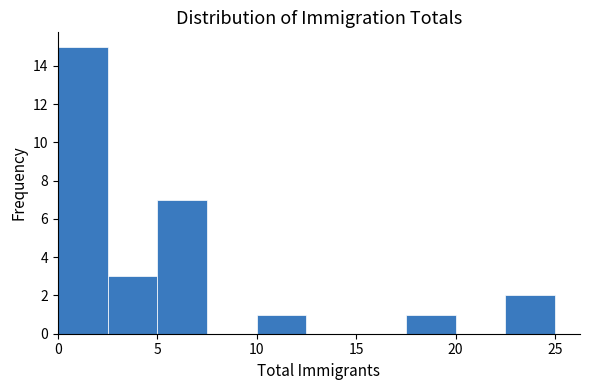

Reading left to right, transcribe this chart: for each bar, give the range it covers on the x-axis and its height. The values are not printed on the chart, so give them approximately, as read against the axis.

0.0 to 2.5: 15
2.5 to 5.0: 3
5.0 to 7.5: 7
7.5 to 10.0: 0
10.0 to 12.5: 1
12.5 to 15.0: 0
15.0 to 17.5: 0
17.5 to 20.0: 1
20.0 to 22.5: 0
22.5 to 25.0: 2